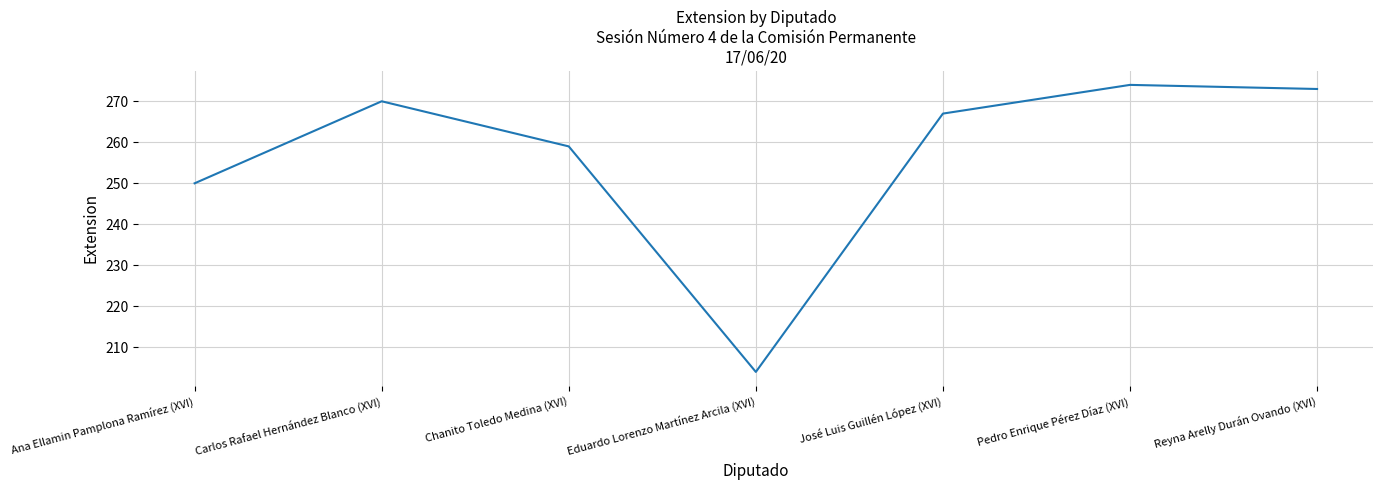

How many series are shown in this chart?

1